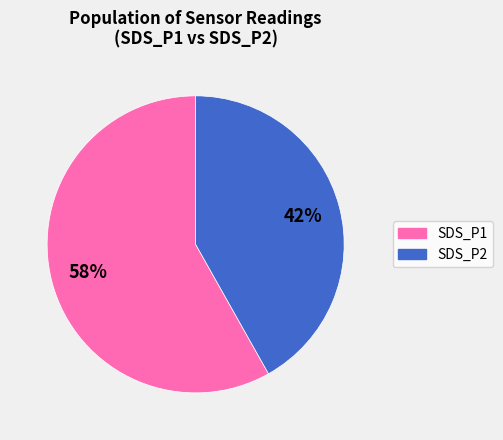

How many slices are in this pie chart?

2